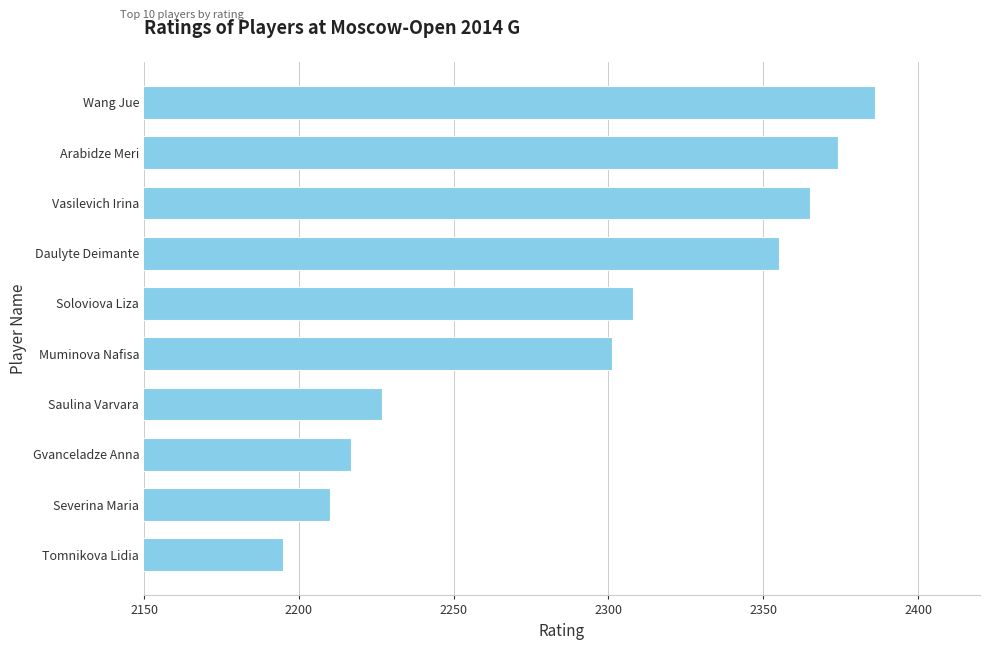

List the labels in order of value, largest first.

Wang Jue, Arabidze Meri, Vasilevich Irina, Daulyte Deimante, Soloviova Liza, Muminova Nafisa, Saulina Varvara, Gvanceladze Anna, Severina Maria, Tomnikova Lidia